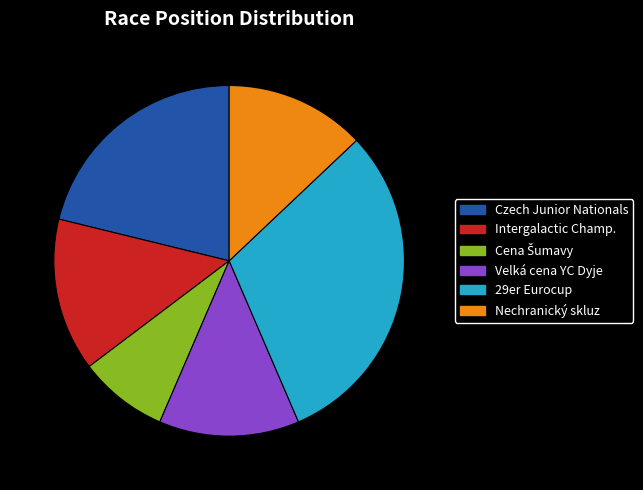

Does Velká cena YC Dyje account for over 50% of the chart?

No